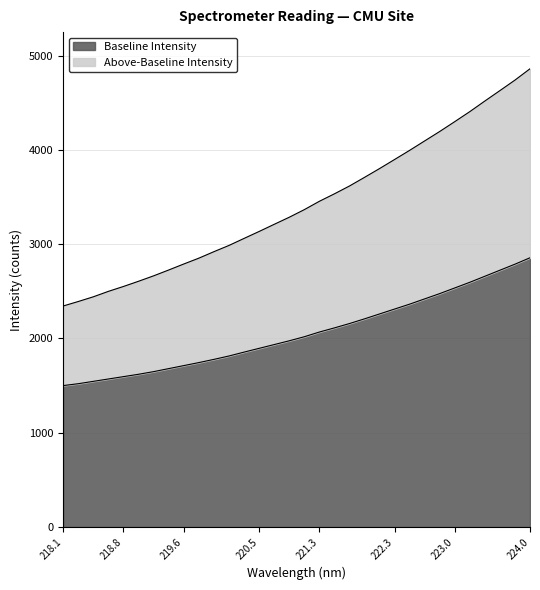

What is the difference between the maximum and second lowest values?

2469.2